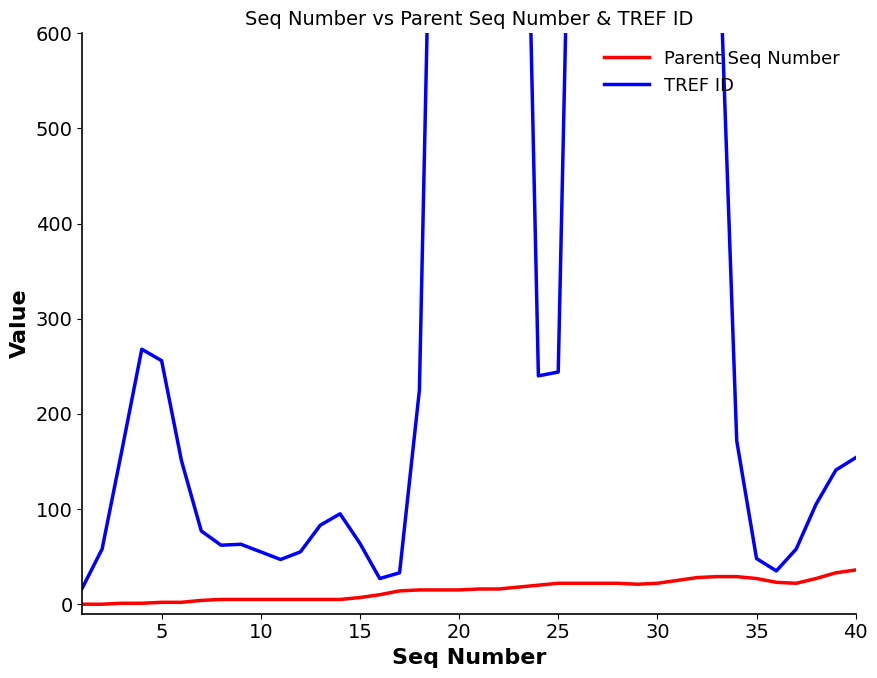

Which series has the largest total across all categories?

TREF ID